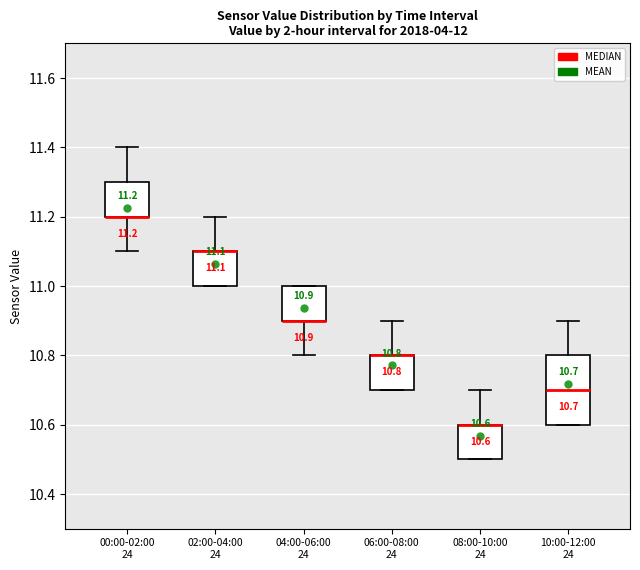

Comparing the boxes themselves (not the whiskers), which one is the tallest?

10:00-12:00 24